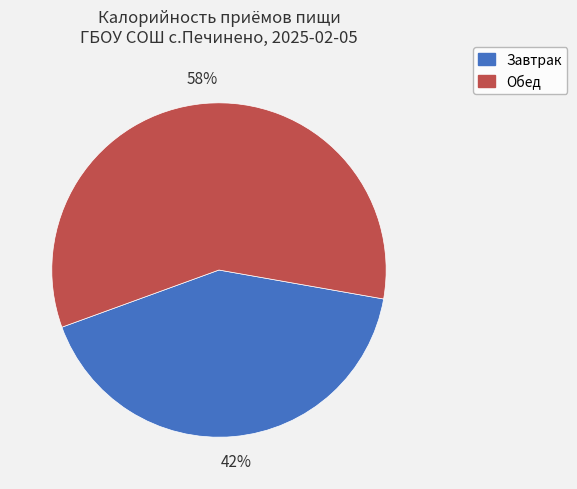

Which category has the biggest portion of the pie?

Обед